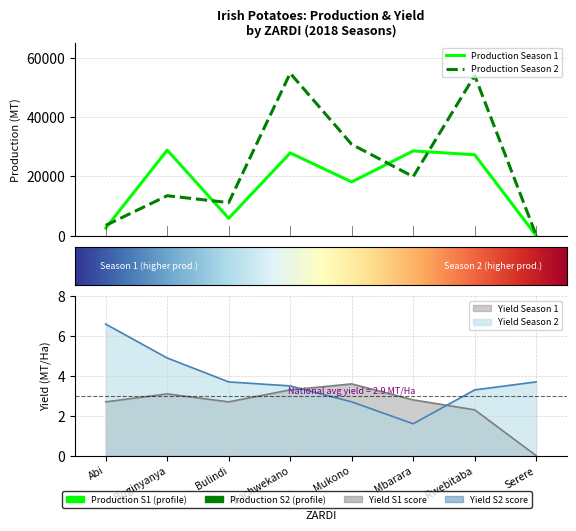

Which series has the largest range (max minus min)?

Production_Season2